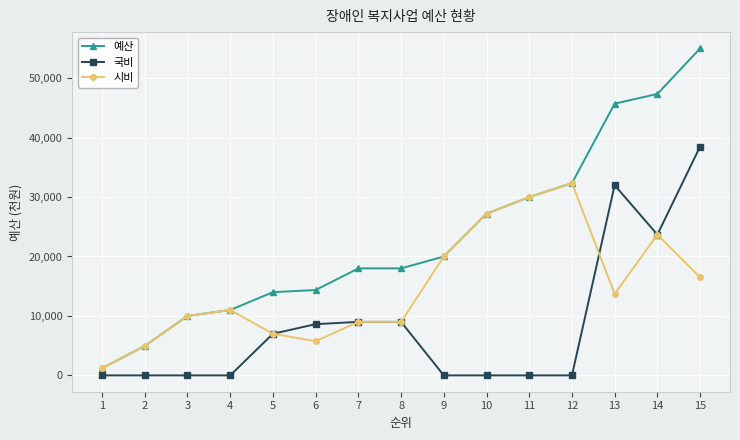

True or false: 시비 has more than 1 points higher than both neighbors.

True